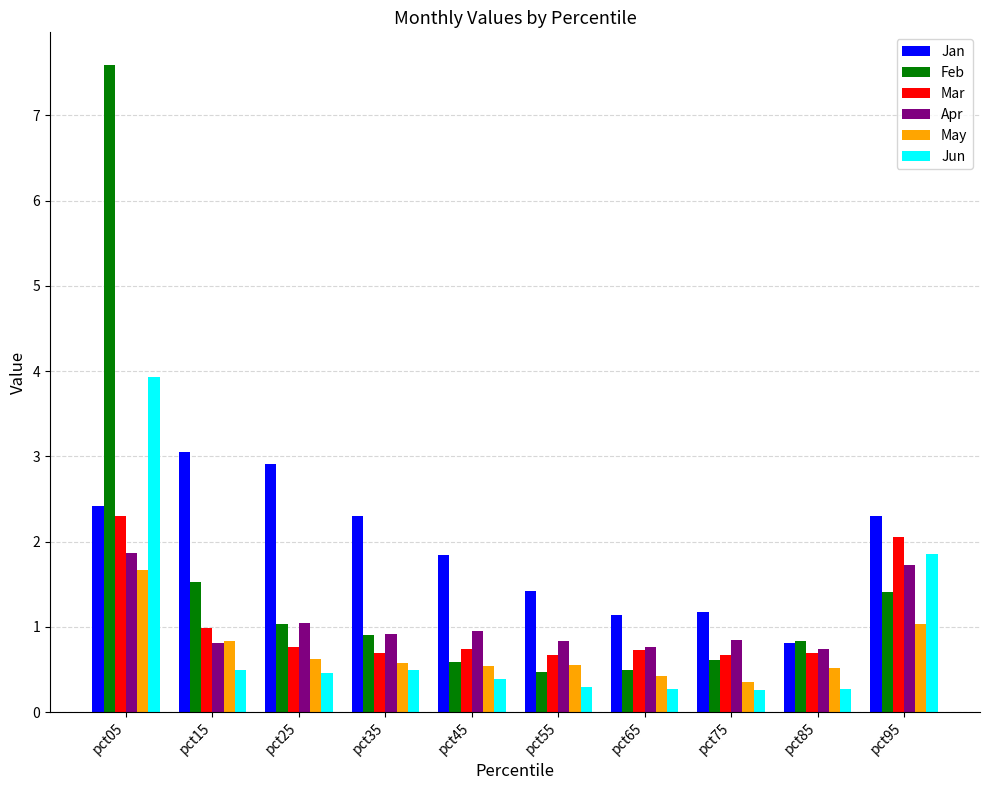

Which series changed the most between pct05 and pct45?

Feb